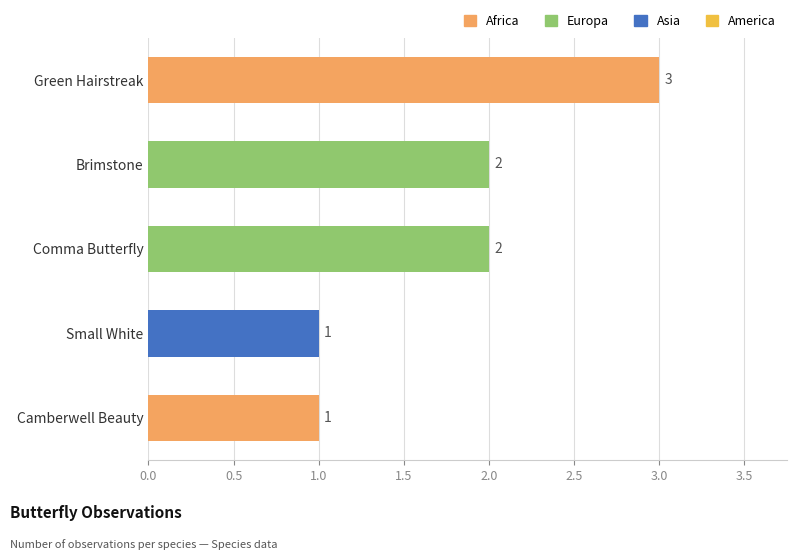

What is the difference between the maximum and second lowest values?

2